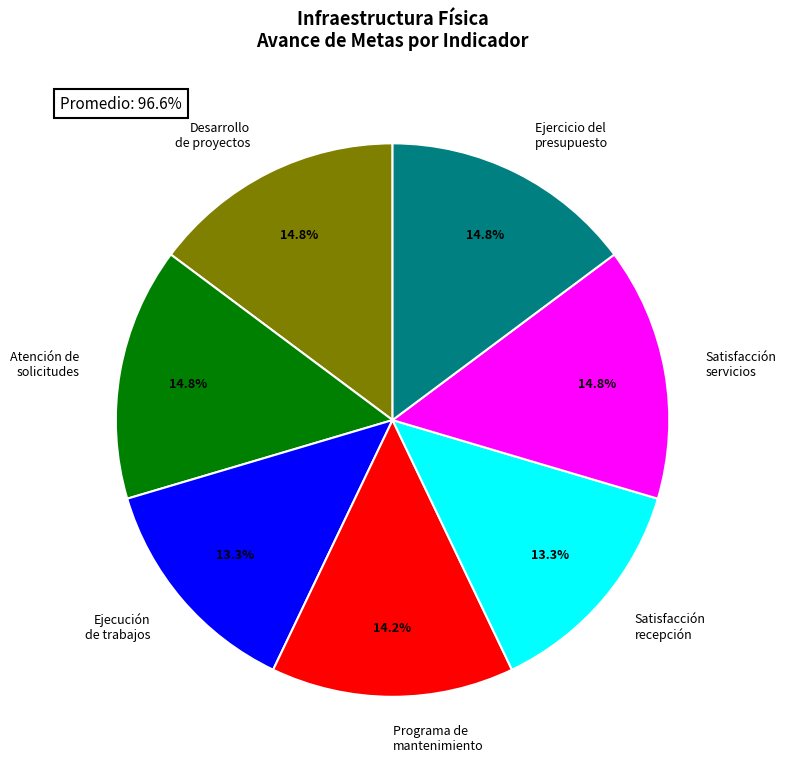

Is there any slice that represents more than half of the pie?

No